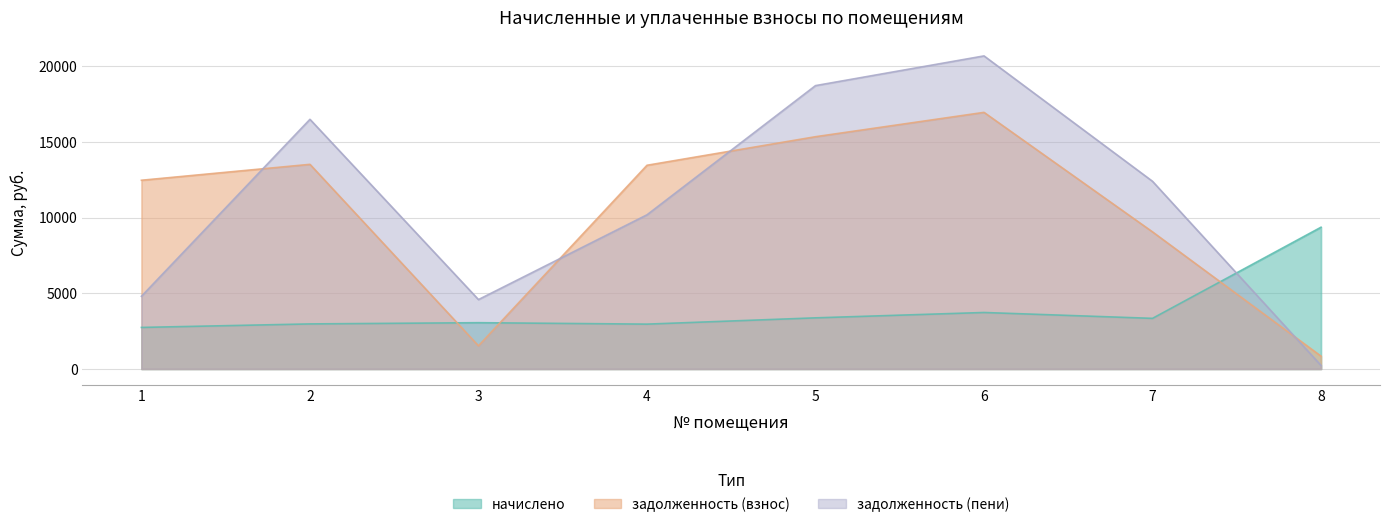

What is the value of the начислено point at the 3rd from the left?

3055.0